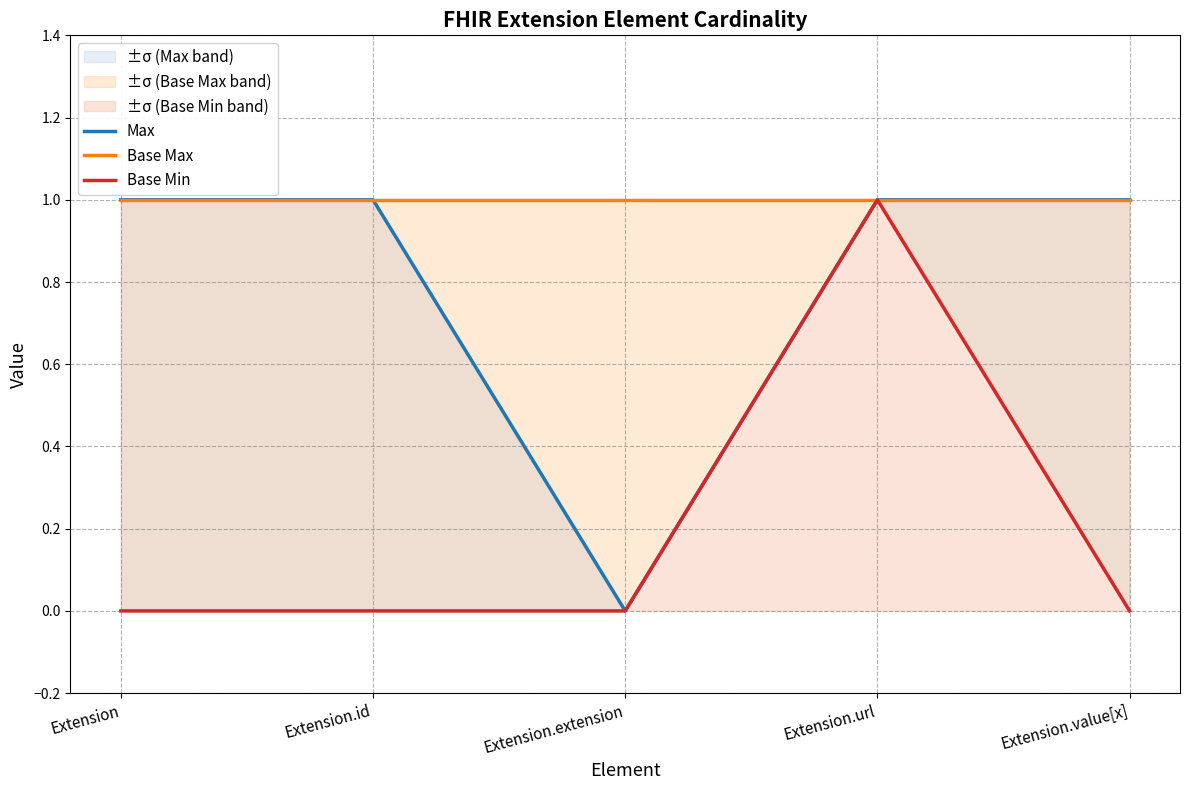

Is it true that Max equals 1 at Extension.id?

True